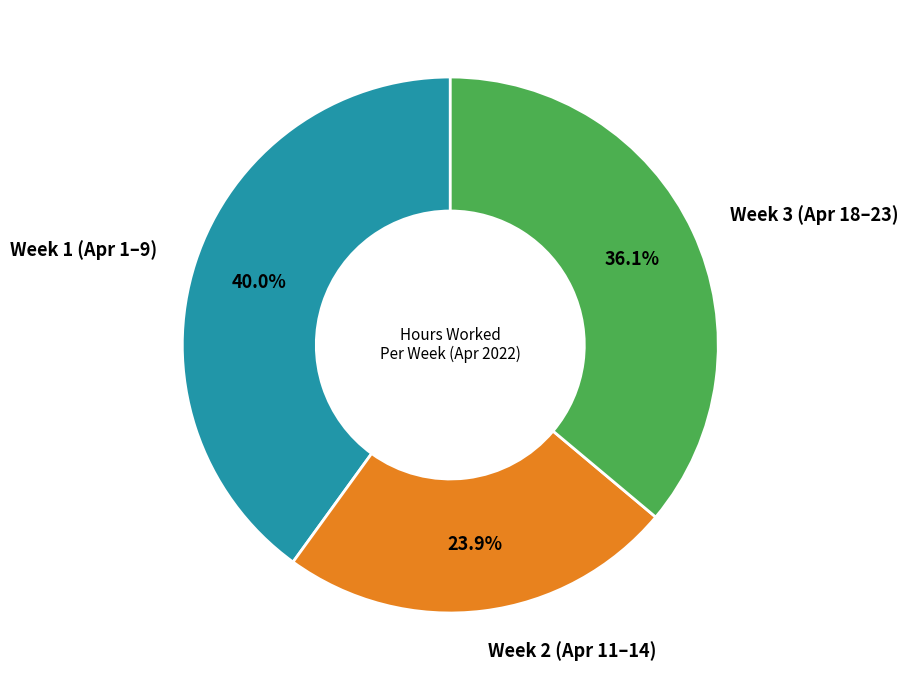

To the nearest percent, what is the difference between the largest and smallest slice percentages?

16%